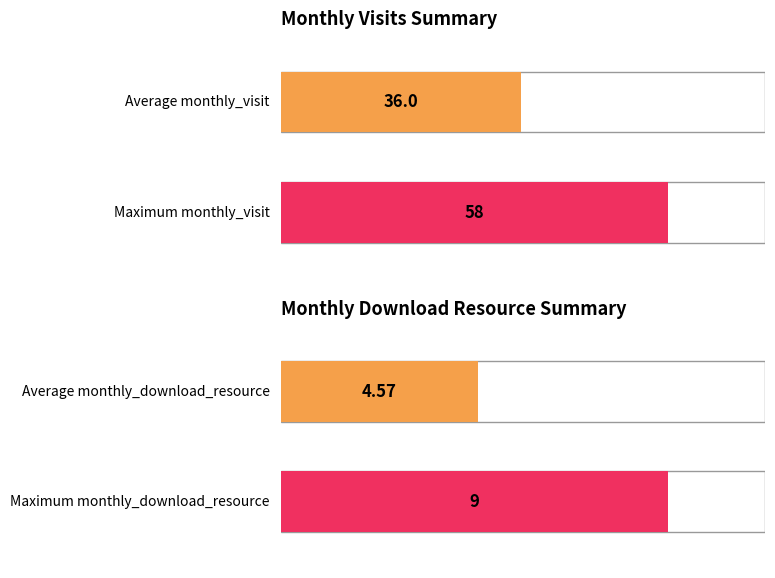

Reading right to left, transcribe all the data shown in this chart.

monthly_visit: 10	15	30	42	46	58	51
monthly_download_resource: 2	7	1	9	3	8	2